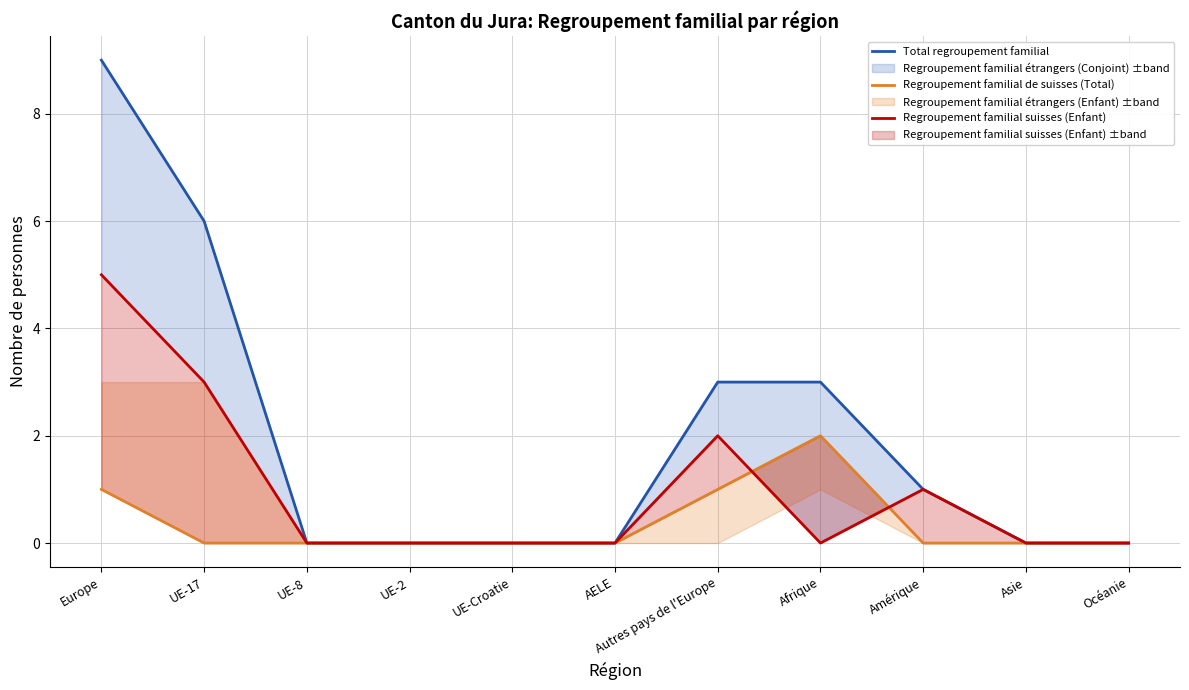

Which has a higher value, Afrique or UE-2?

Afrique